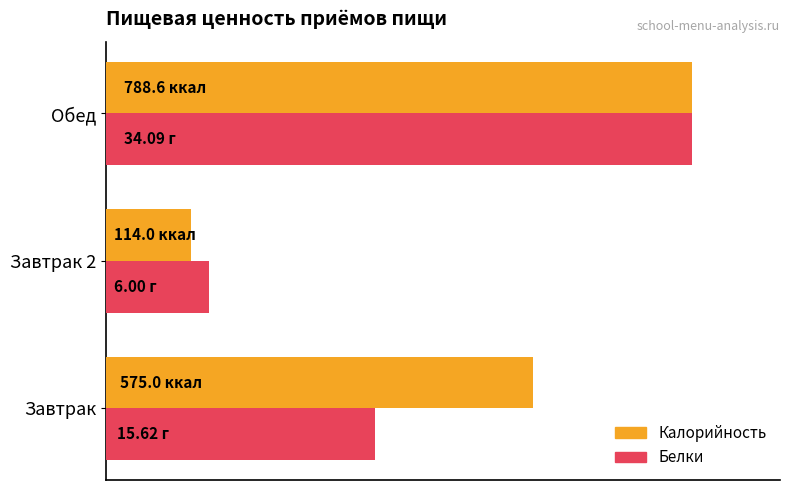

What are all the series names shown in the legend?

Калорийность, Белки